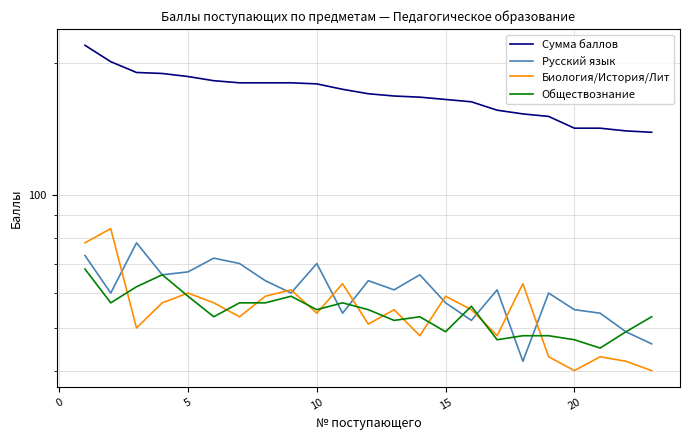

What is the minimum value for Биология/История/Лит?

40